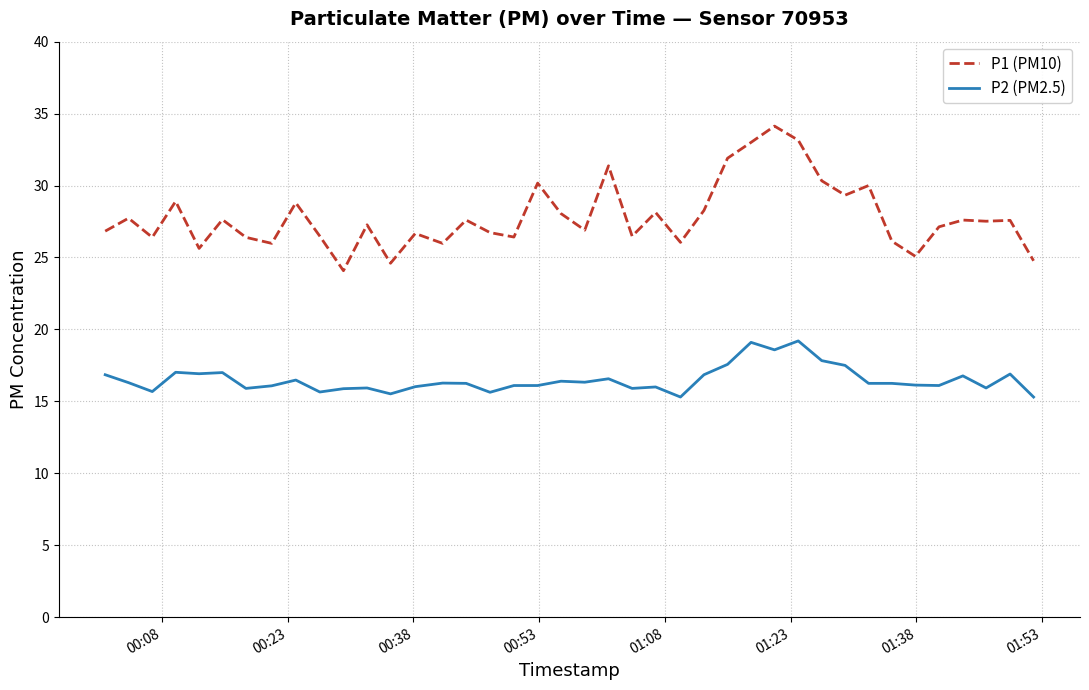

Which series has the largest total across all categories?

P1 (PM10)